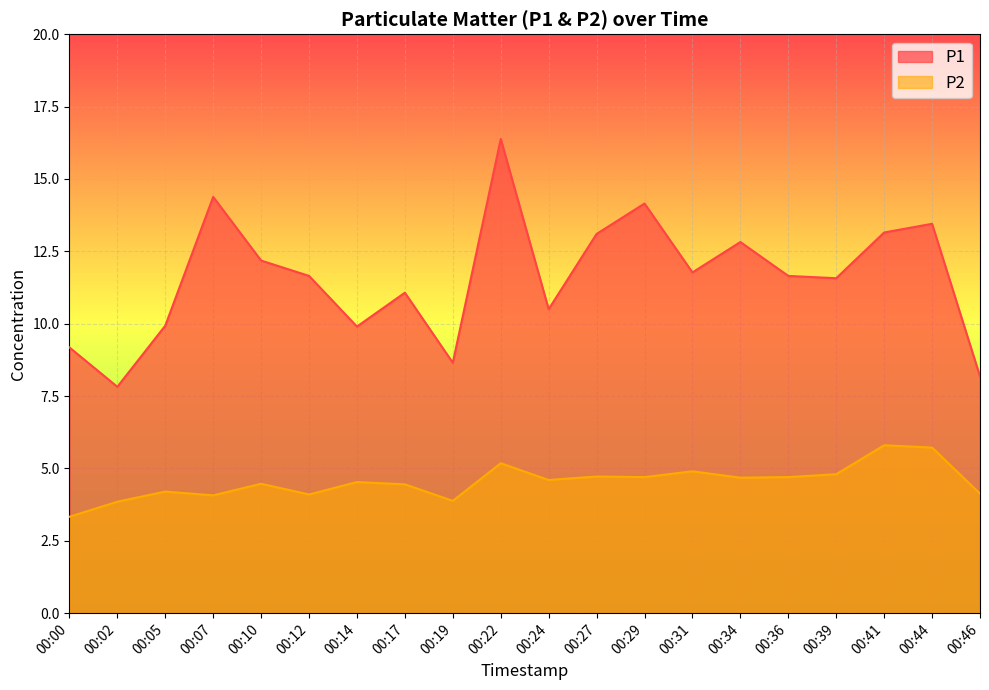

Which category has the highest value in the P1 series?

00:22